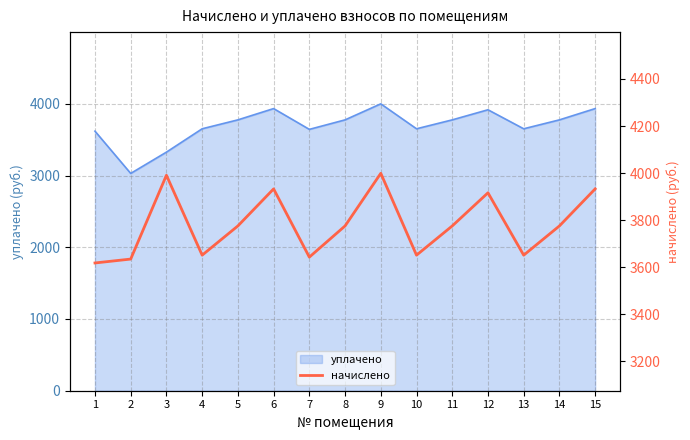

What is the average value?

3781.8